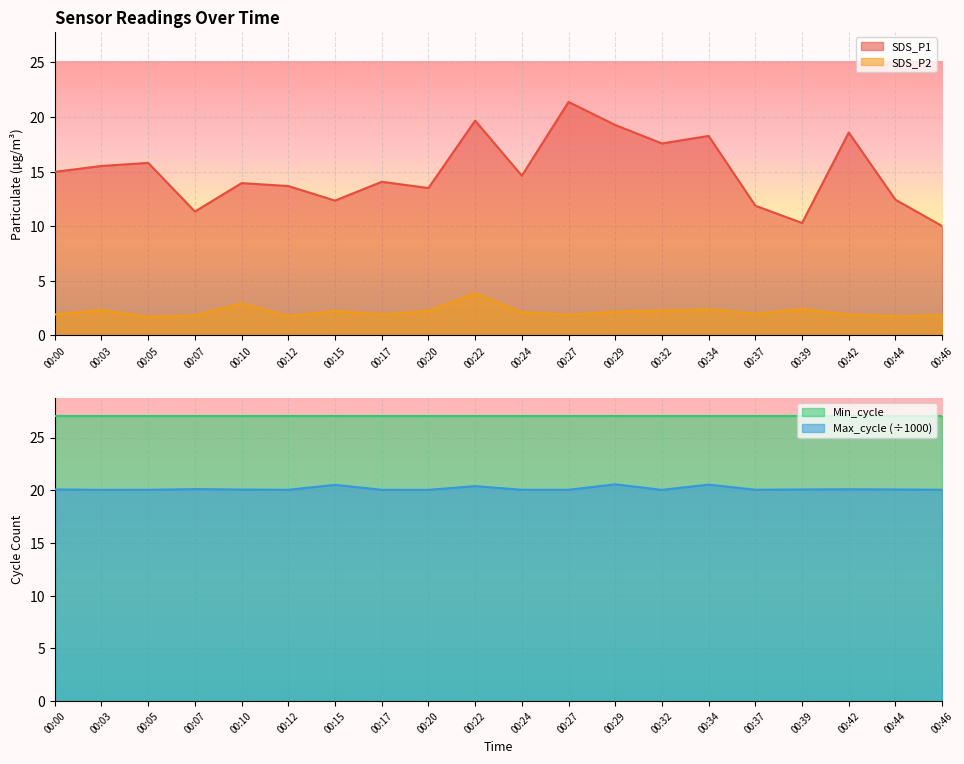

True or false: SDS_P2 and SDS_P1 intersect in this chart.

False